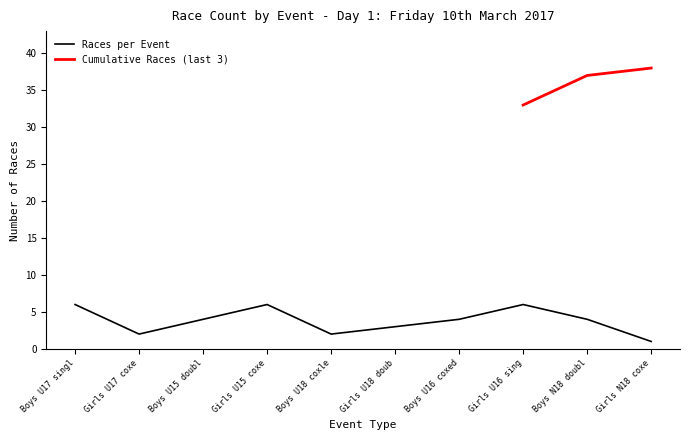

What is the maximum value shown in the chart?

6